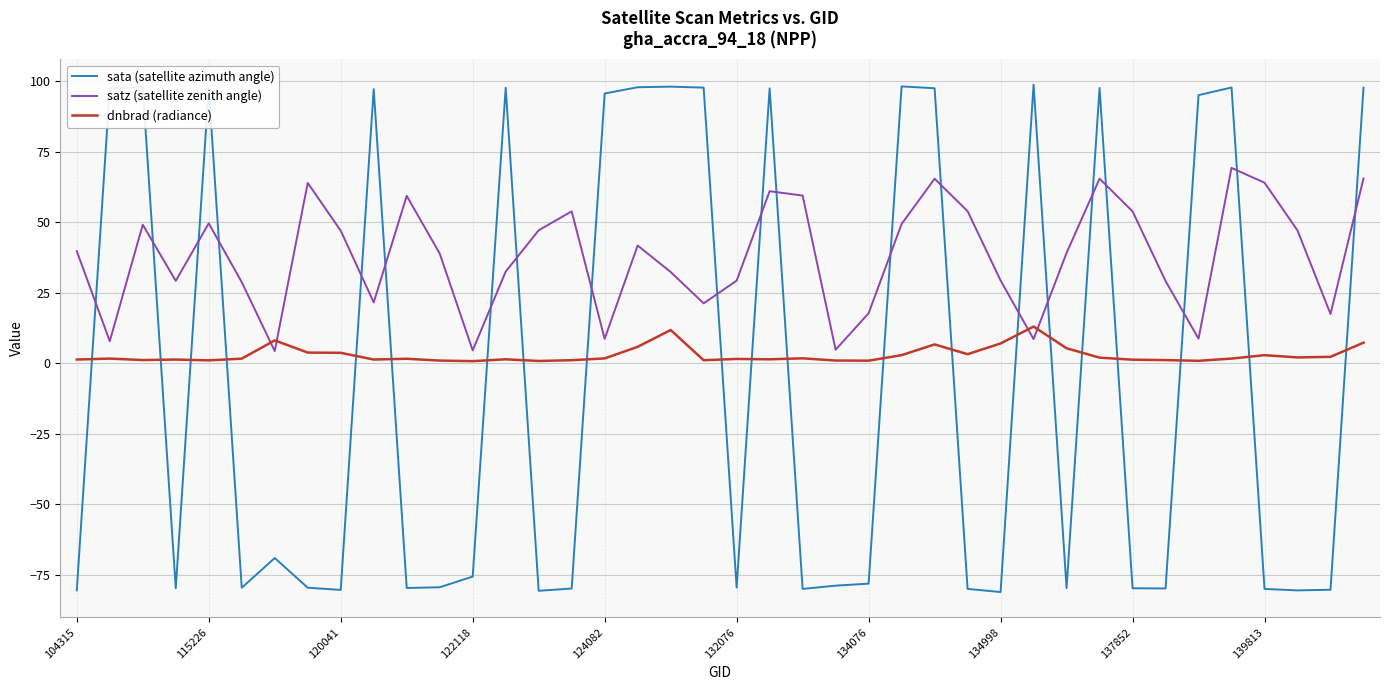

What is the lowest value of the satz (satellite zenith angle) series?

4.3